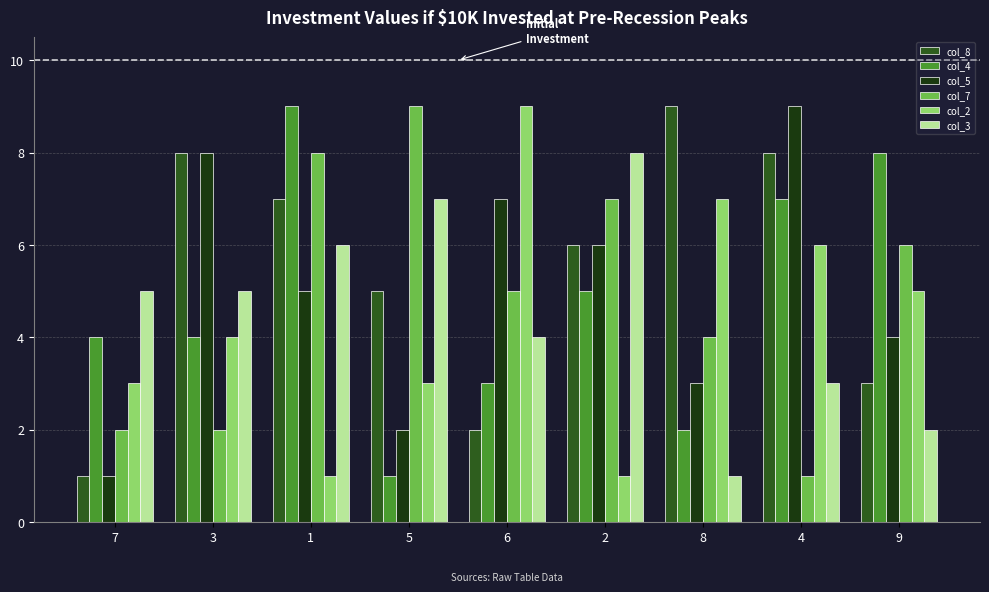

True or false: col_8 has a value of 6 at 8.

False